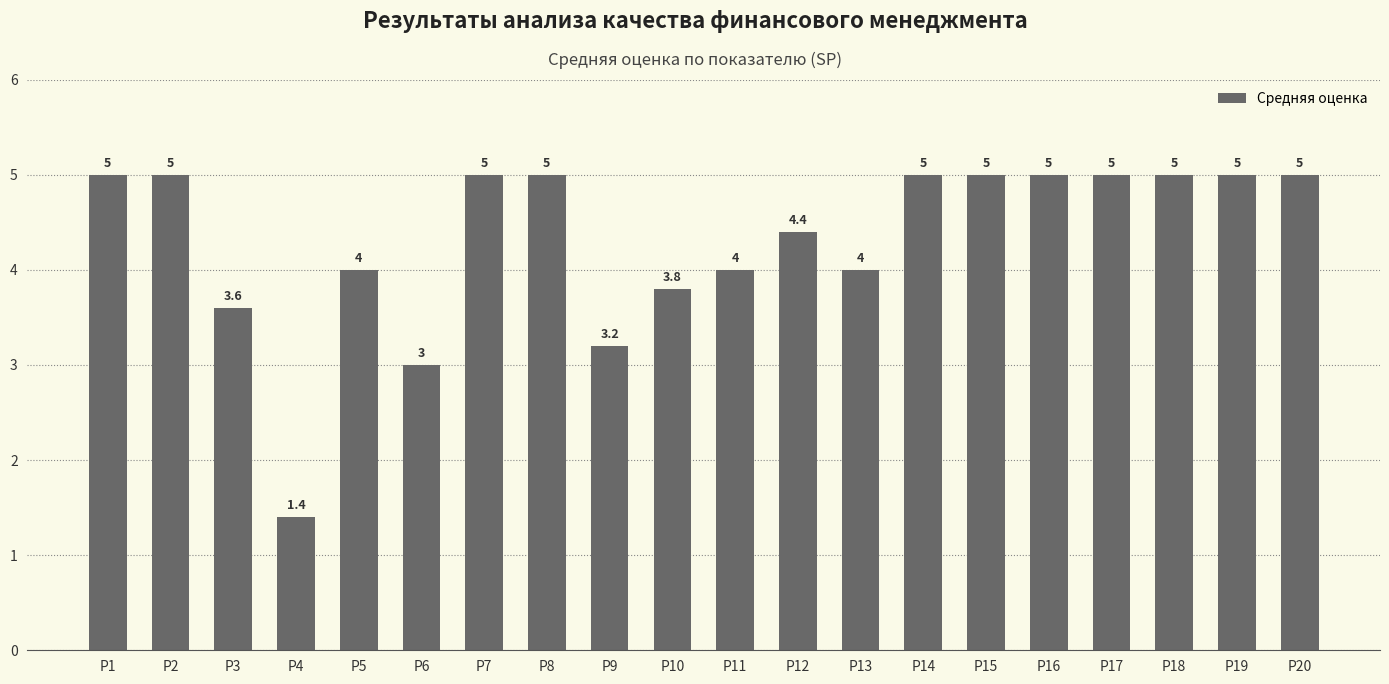

How many bars are there in total?

20